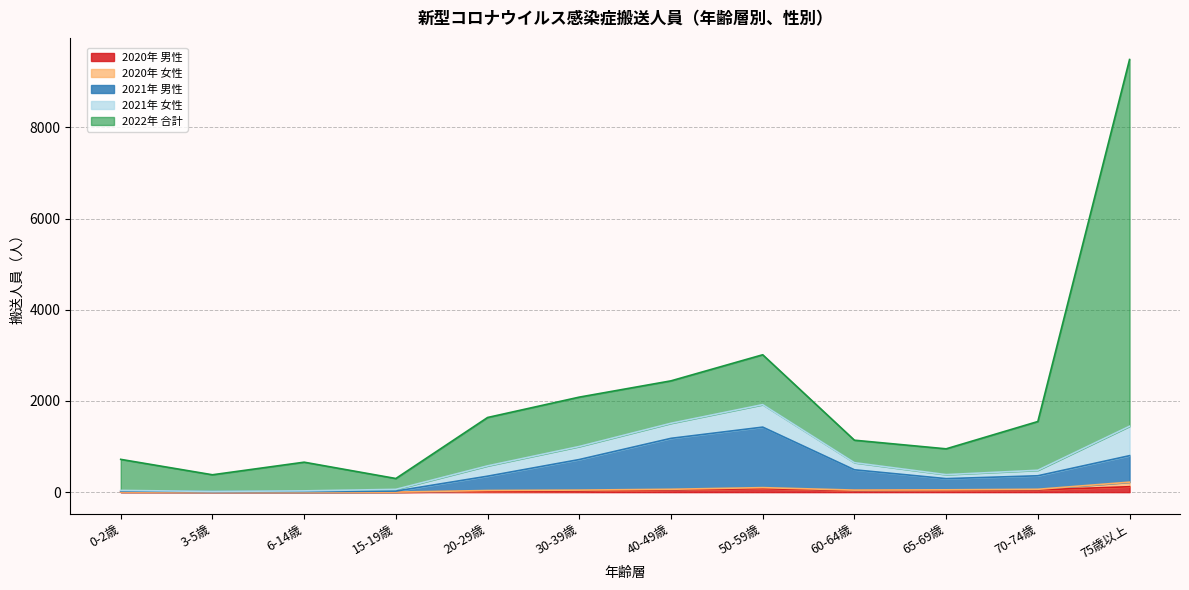

At which category is the sum across all series the highest?

75歳以上